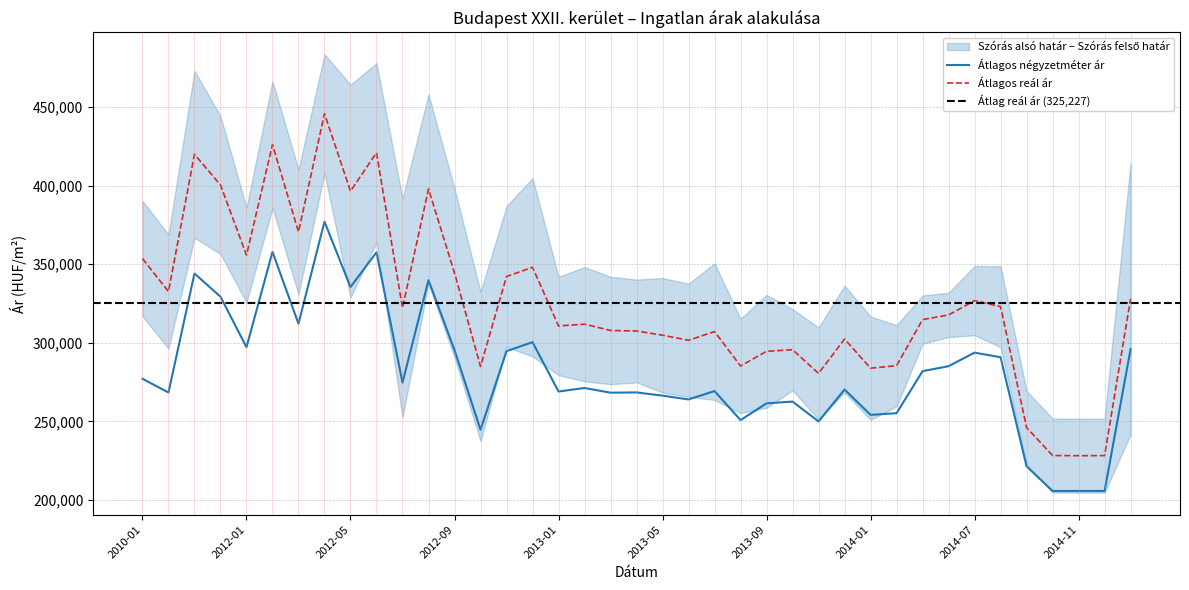

How many data points in Átlagos négyzetméter ár are less than 271297?

19